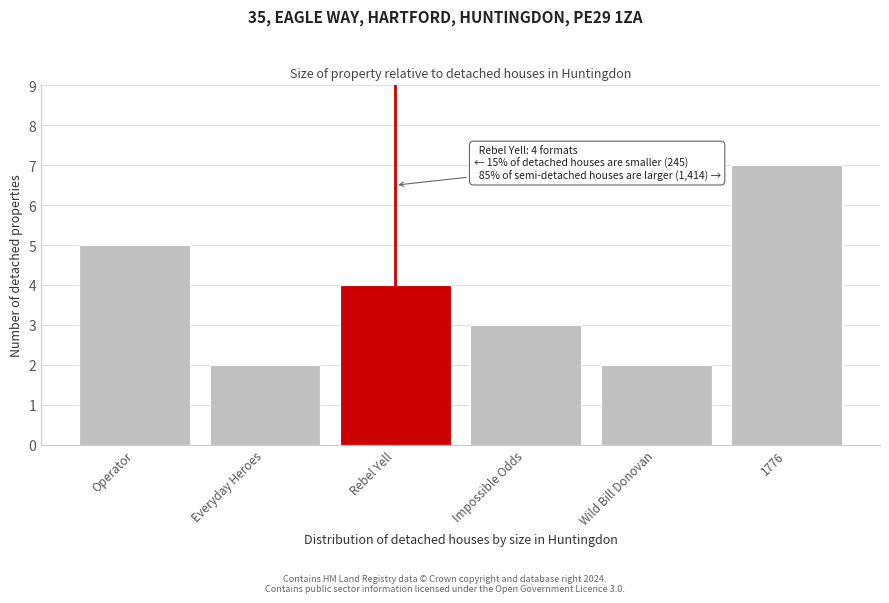

Reading left to right, extract all data points from this chart.

5	2	4	3	2	7